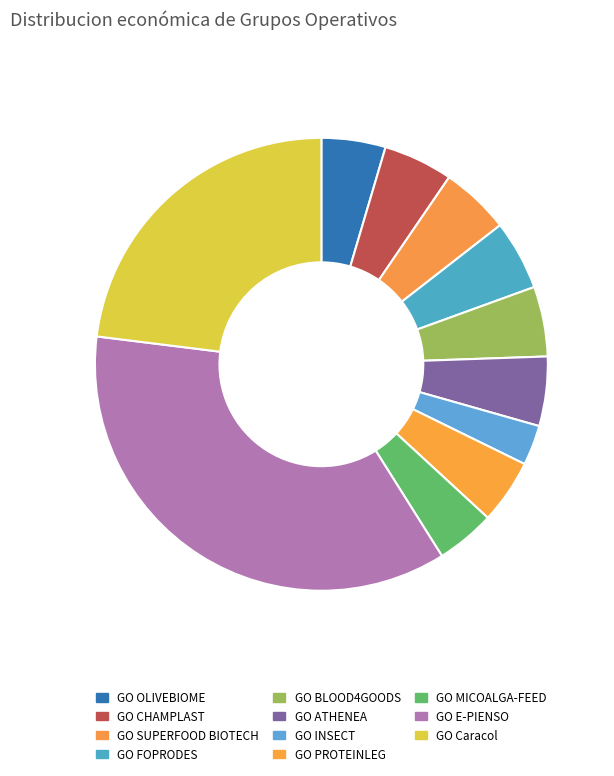

What is the ratio of the value at GO FOPRODES to the value at GO Caracol?

0.2